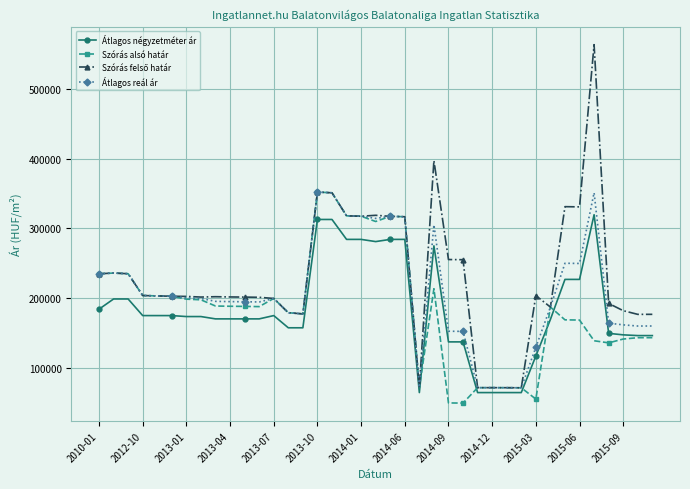

What is the greatest value displayed?

563598